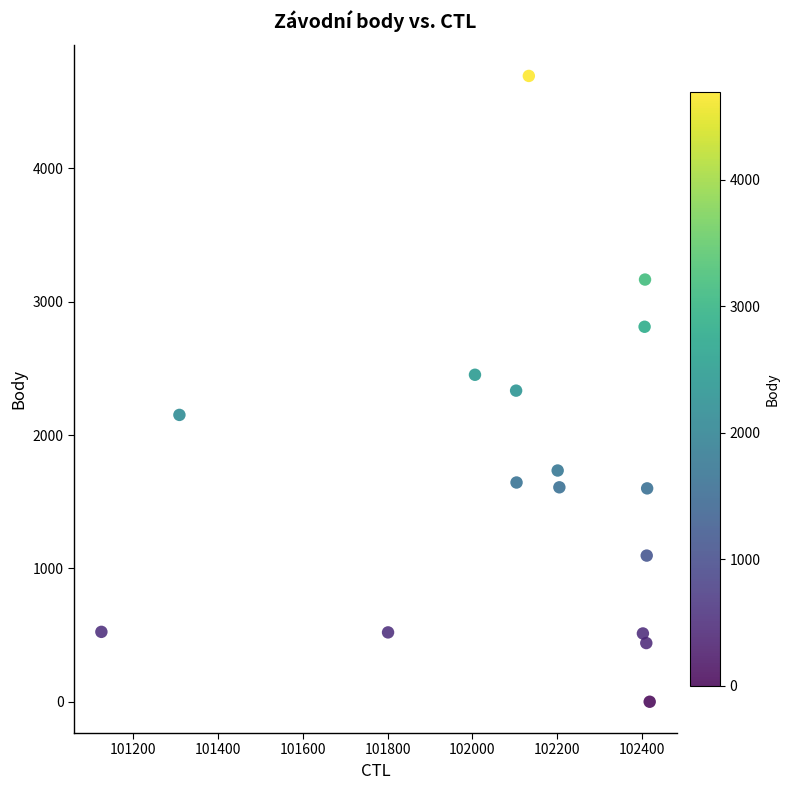

What is the range of Y values (max minus min)?

4693